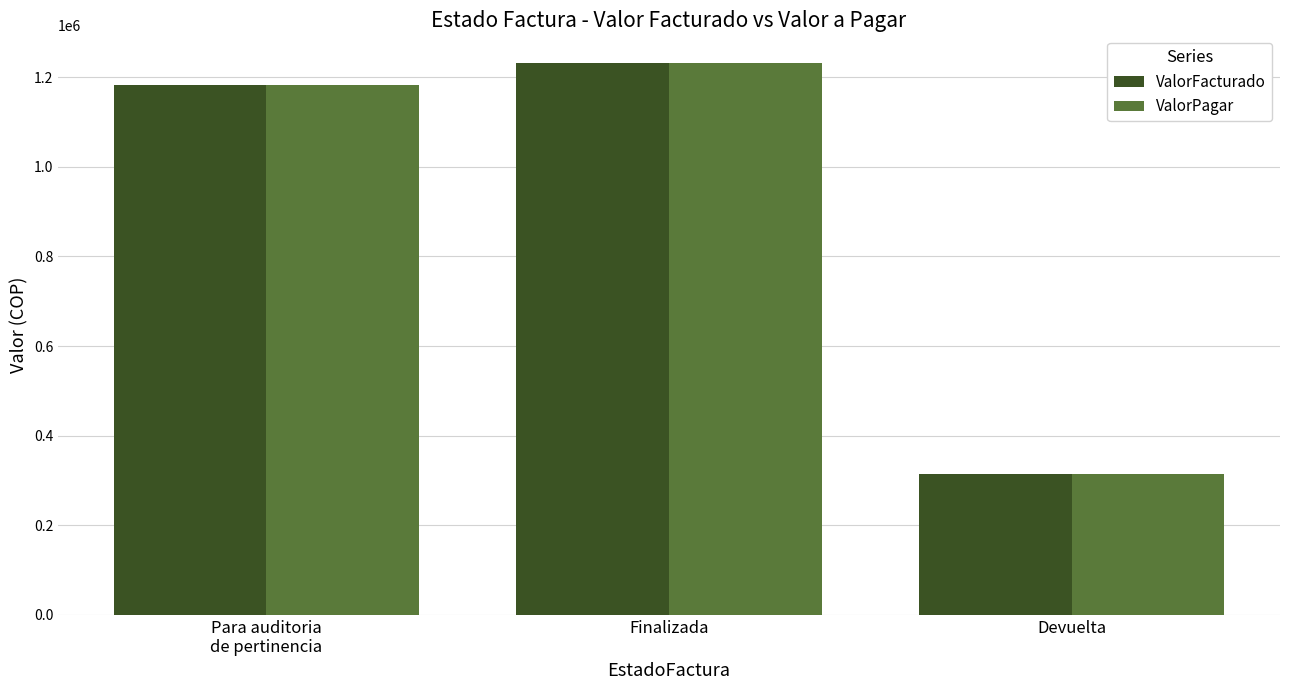

What is the sum of the ValorFacturado values at Finalizada and Devuelta?

1545800